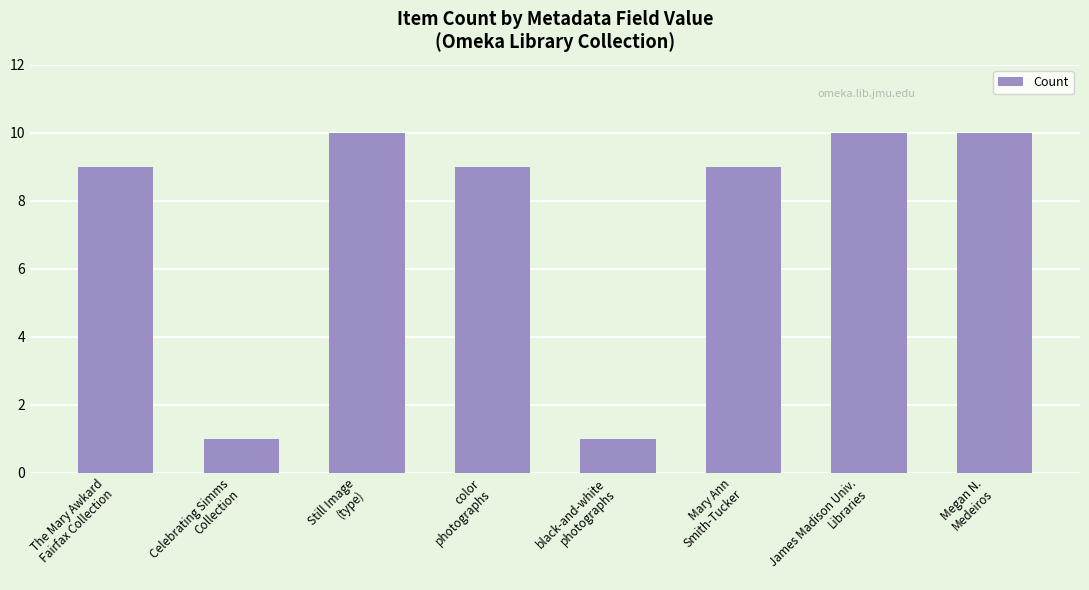

What is the value of the 1st bar from the left?

9